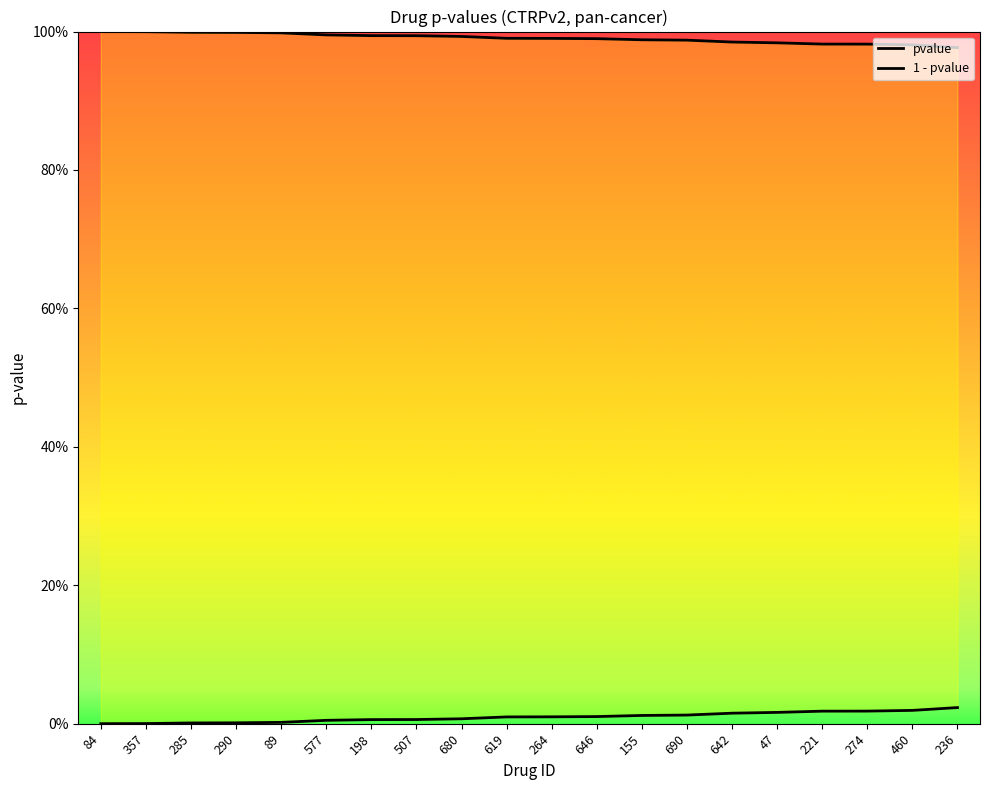

Which series has the largest range (max minus min)?

pvalue